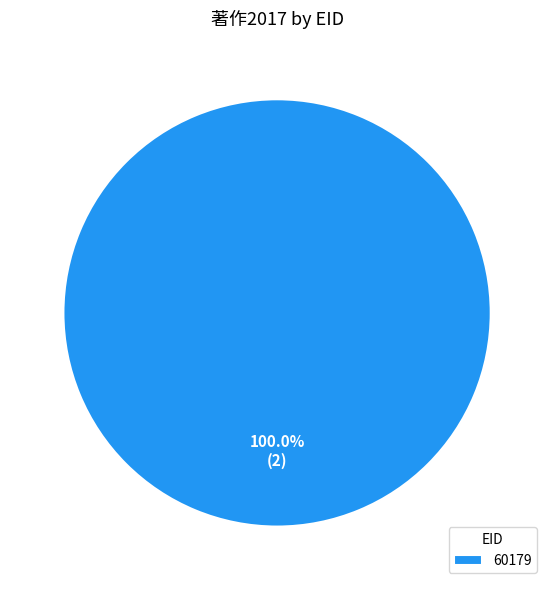

Which category accounts for the majority?

60179